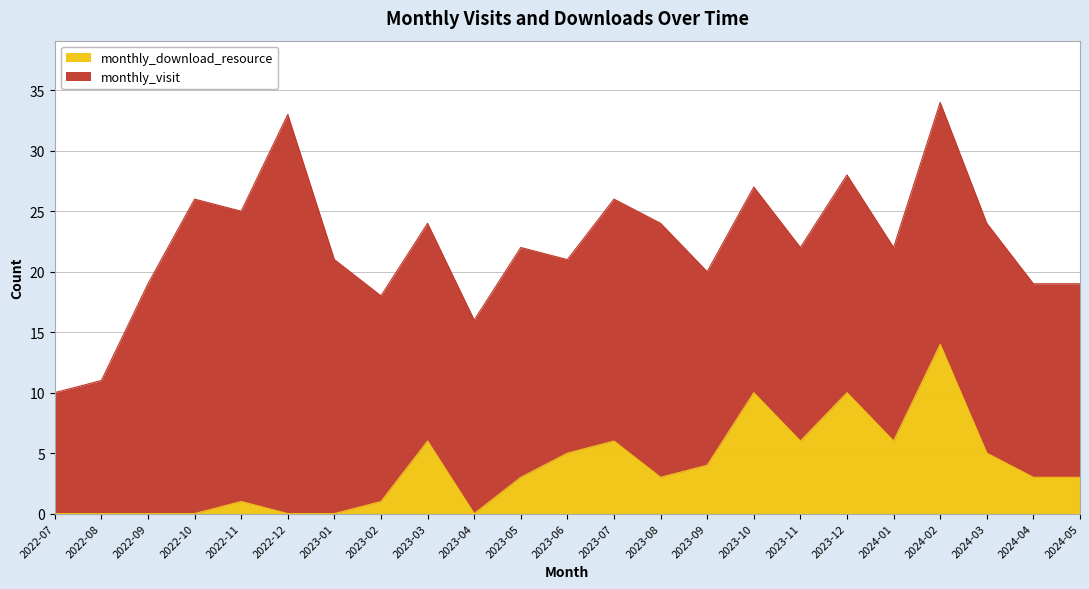

List the labels in order of value, smallest first.

2022-07, 2022-08, 2022-09, 2022-10, 2022-12, 2023-01, 2023-04, 2022-11, 2023-02, 2023-05, 2023-08, 2024-04, 2024-05, 2023-09, 2023-06, 2024-03, 2023-03, 2023-07, 2023-11, 2024-01, 2023-10, 2023-12, 2024-02